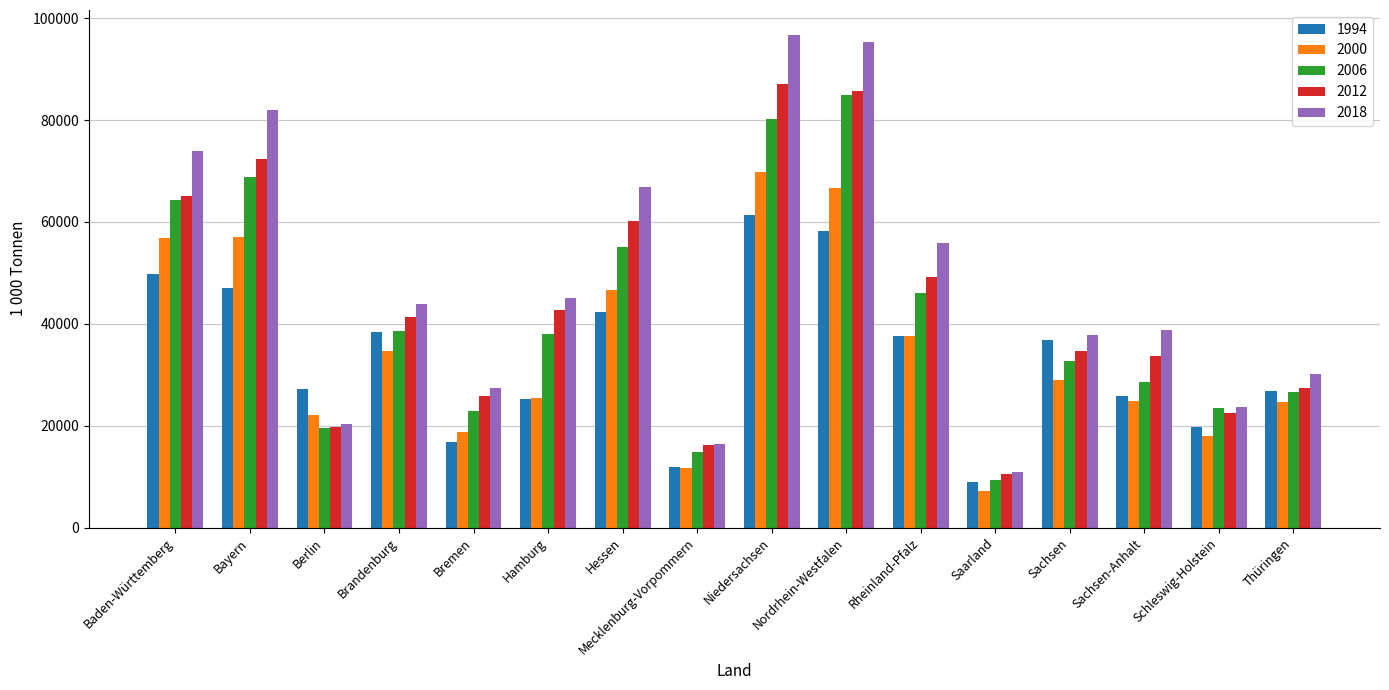

The value of 2012 at Thüringen is 43599.6. True or false?

False